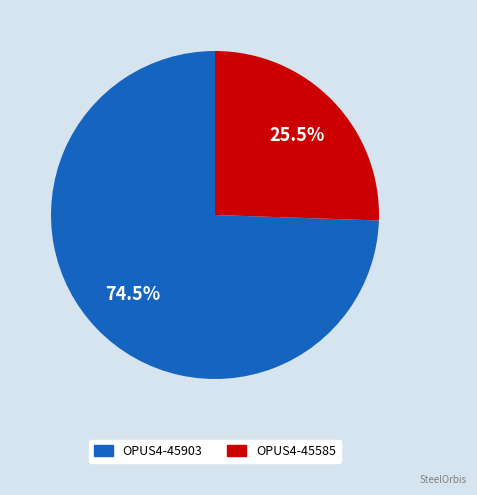

What is the smallest slice in the pie chart?

OPUS4-45585